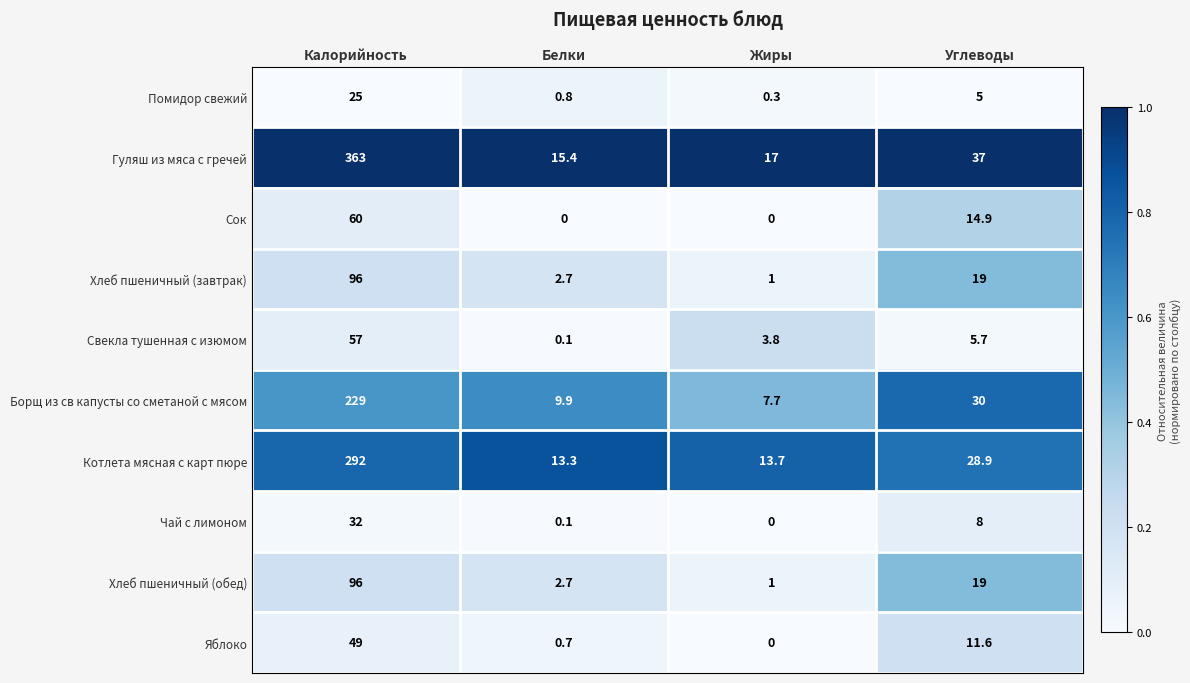

What is the sum of all Сок values?

74.9